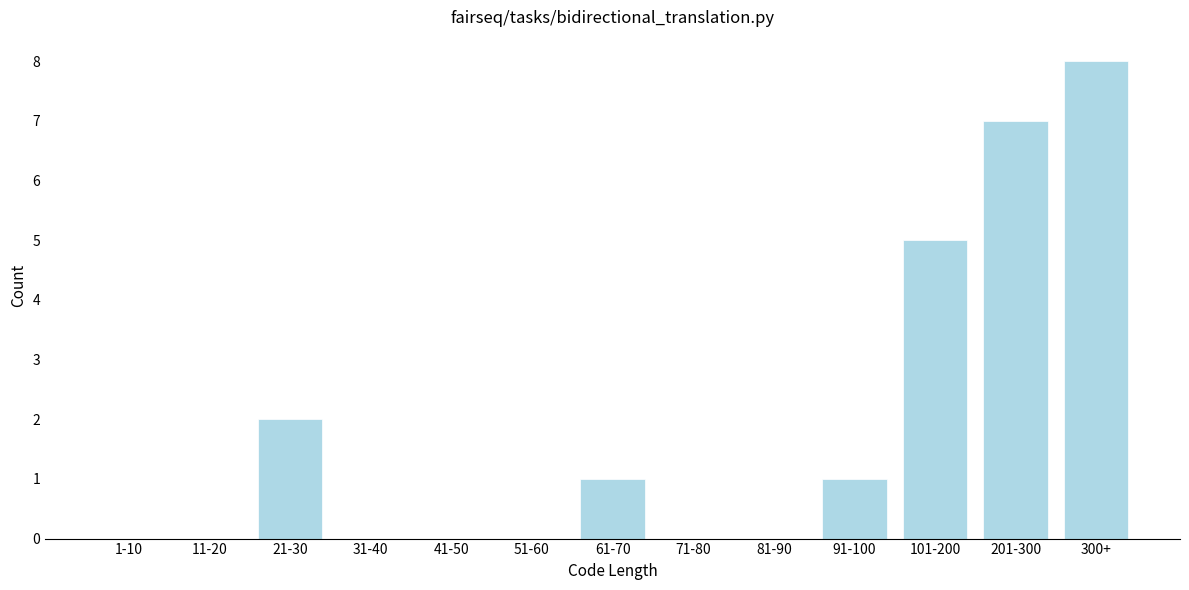

Reading left to right, what are all the values shown in this chart?

1-10=0	11-20=0	21-30=2	31-40=0	41-50=0	51-60=0	61-70=1	71-80=0	81-90=0	91-100=1	101-200=5	201-300=7	300+=8